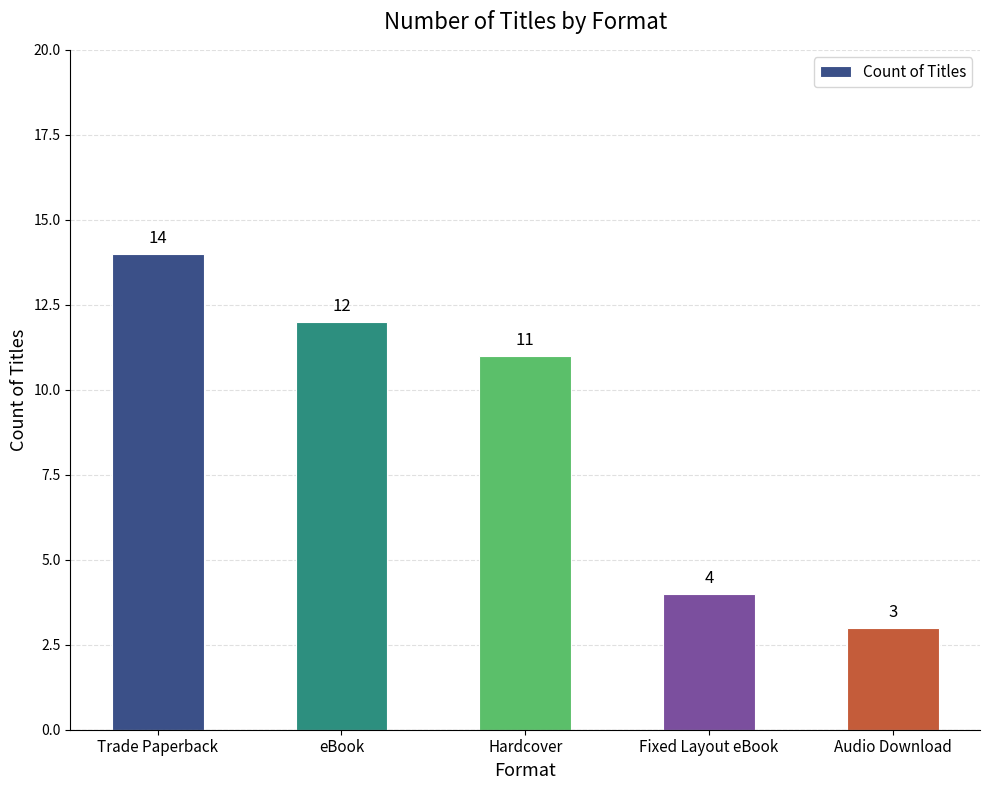

What is the difference between the maximum and minimum values?

11